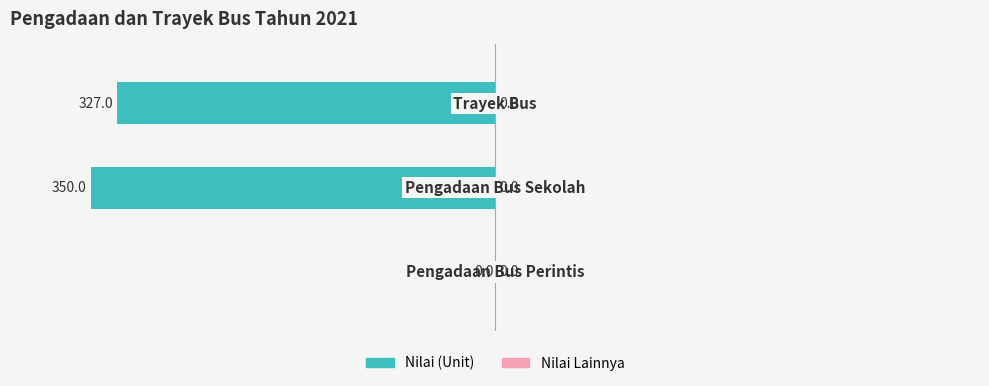

What is the sum of all values?

-677